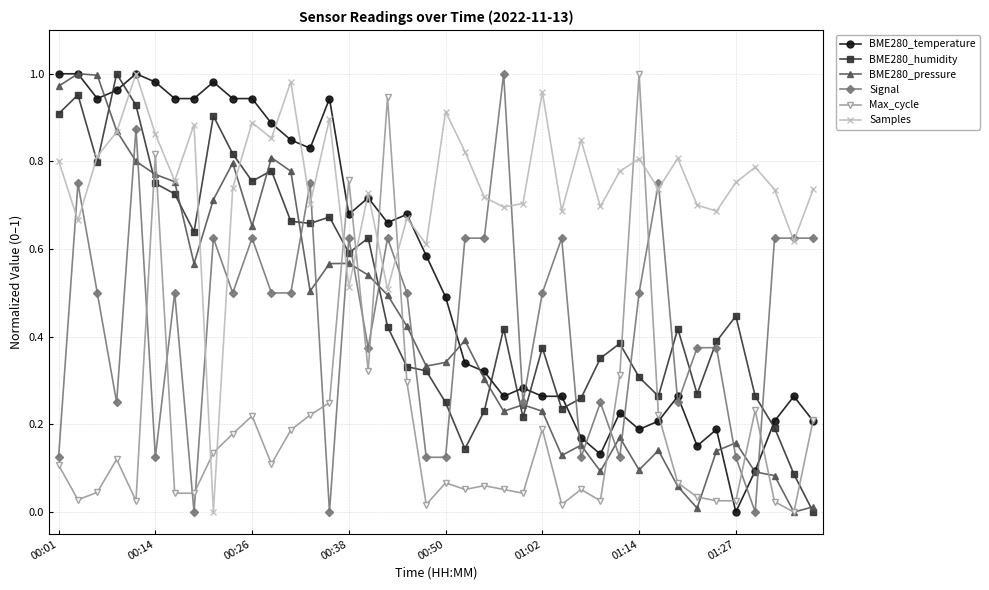

True or false: Signal has more than 1 interior local peaks.

True